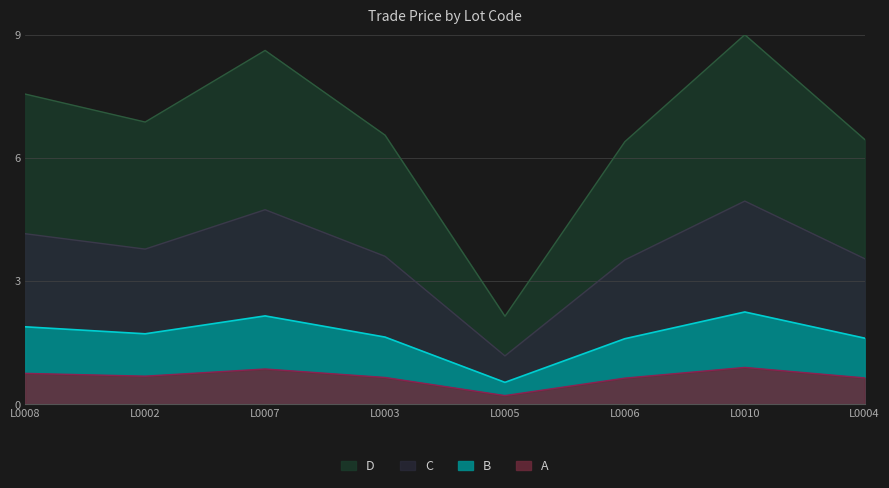

Is it true that the value at L0007 is 8.6?

True